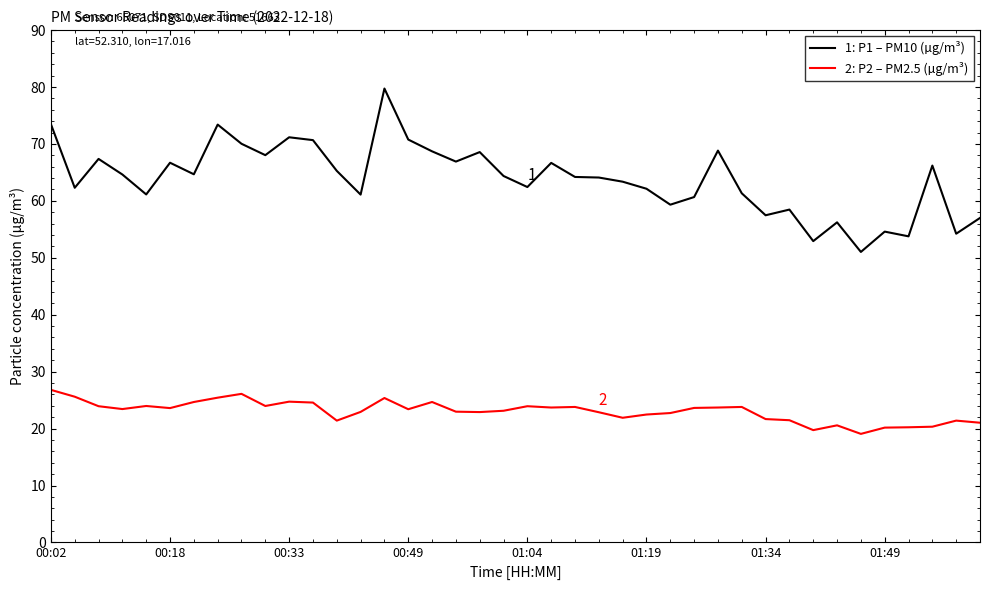

Does the chart display data point markers on the line(s)?

No